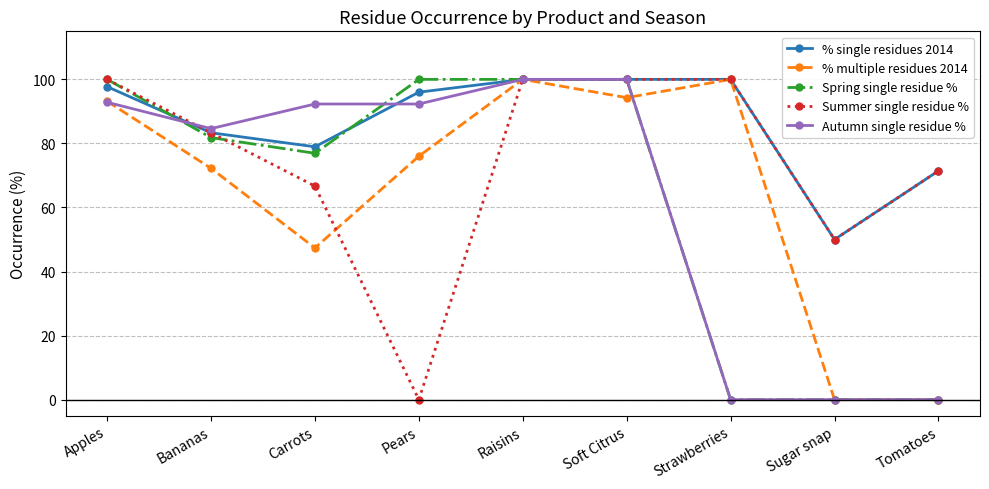

What is the greatest value displayed?

100.0